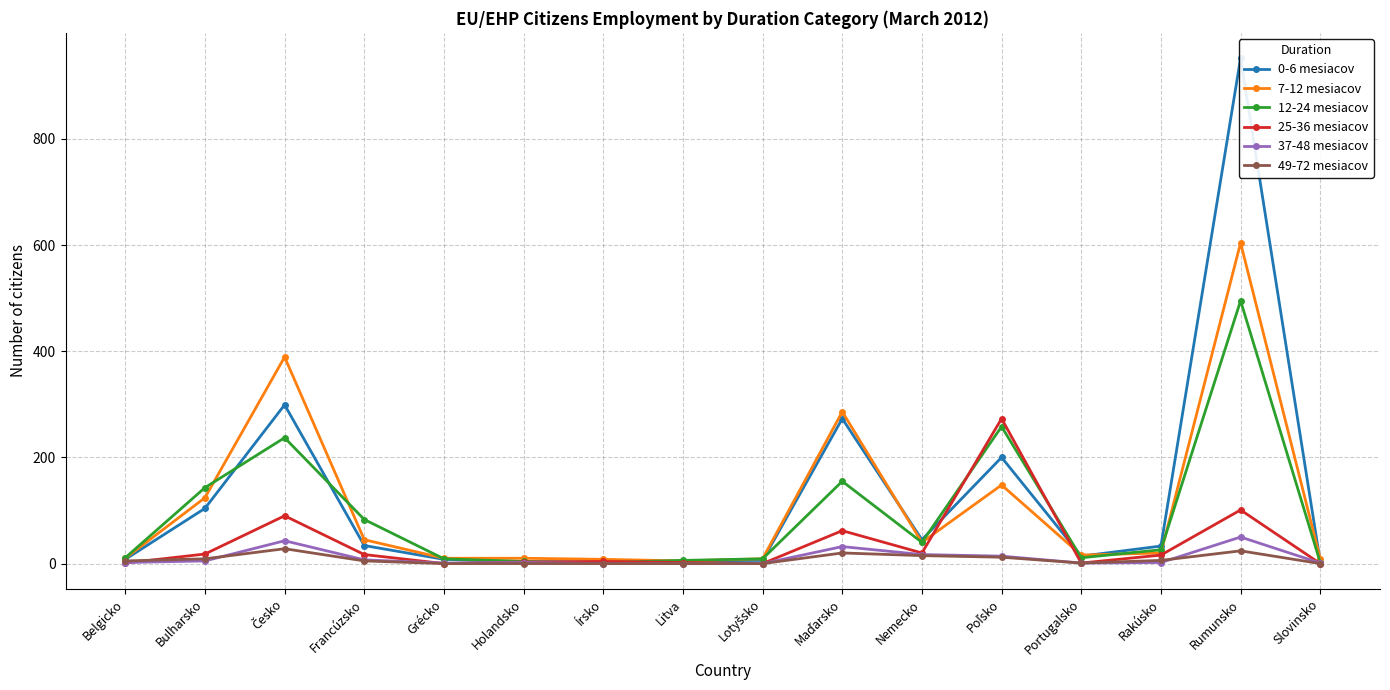

What is the average value of the 7-12 mesiacov series?

108